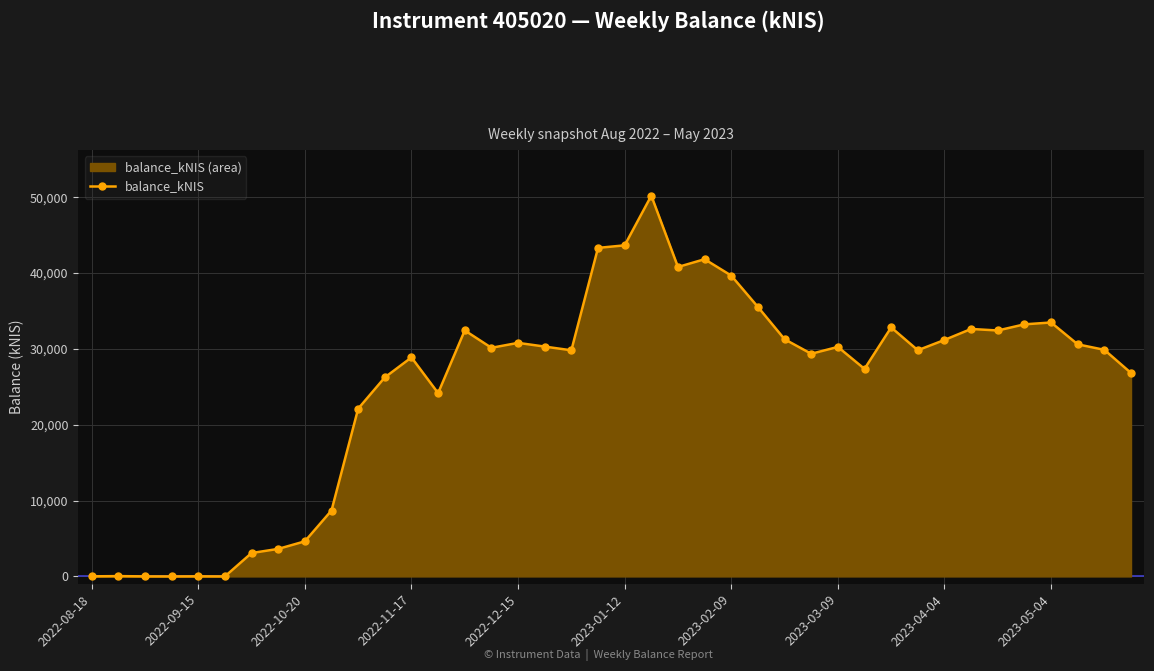

How many data points are above 30139?

20